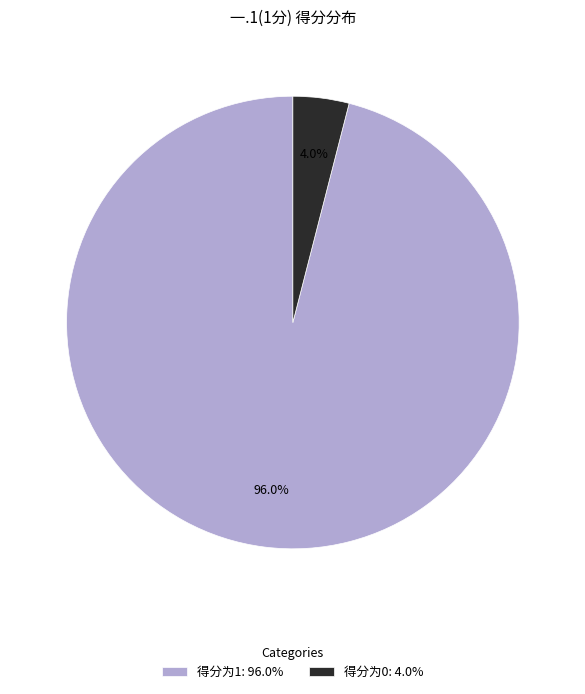

To the nearest percent, what is the average slice percentage?

50%